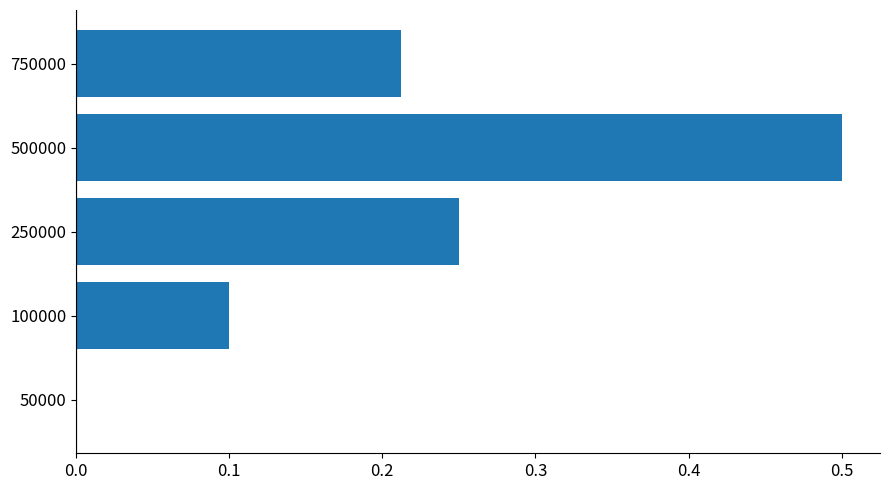

What is the sum of all values?

1.1